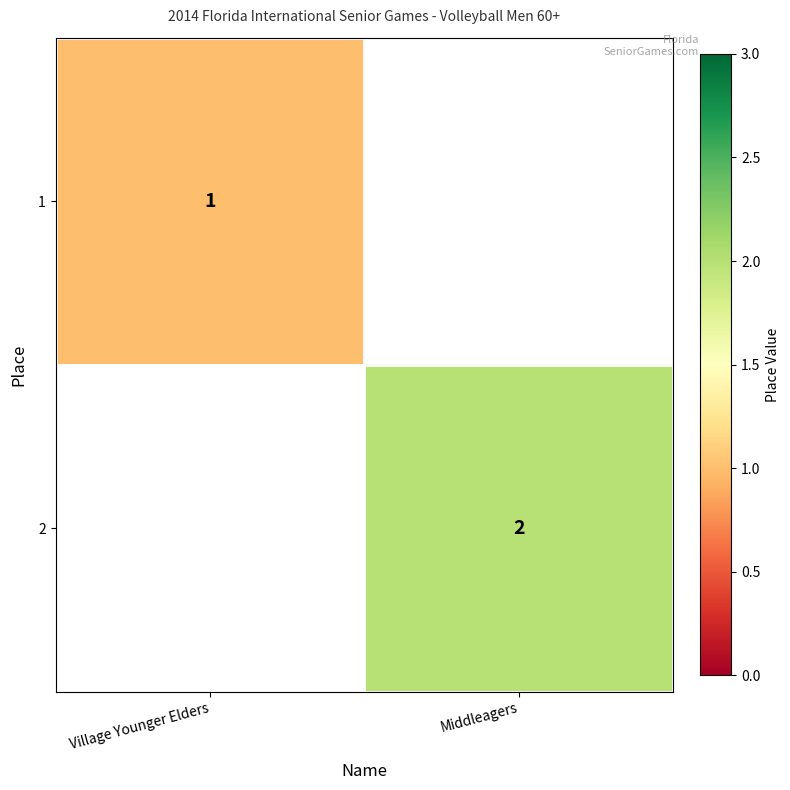

The value of 2 at Middleagers is 2. True or false?

True